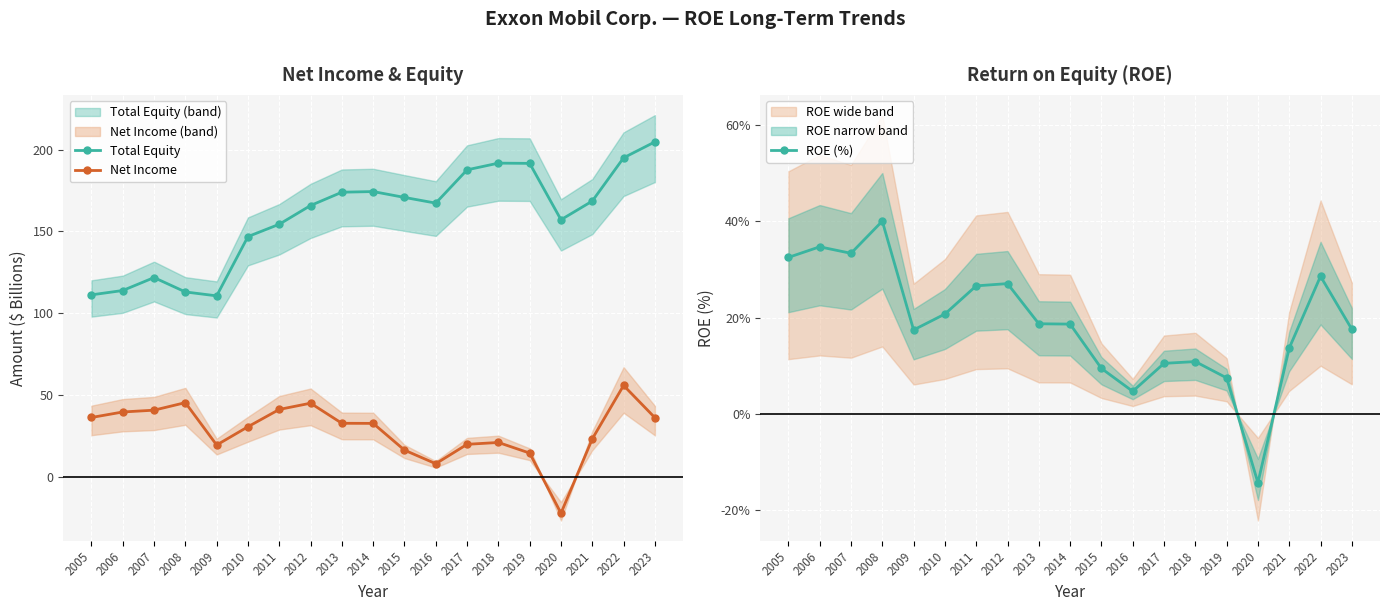

Which series has the largest total across all categories?

Total Equity